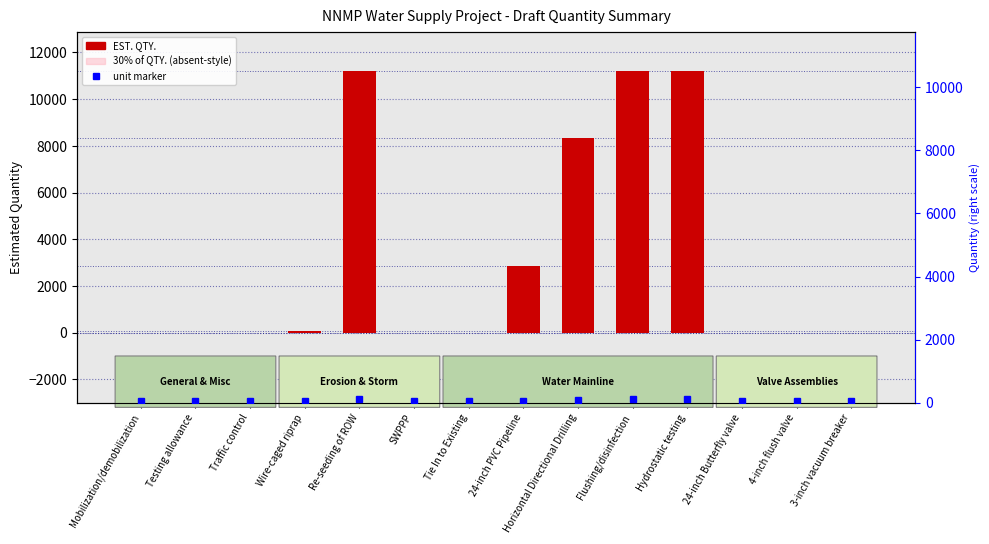

What is the minimum value shown in the chart?

1.0